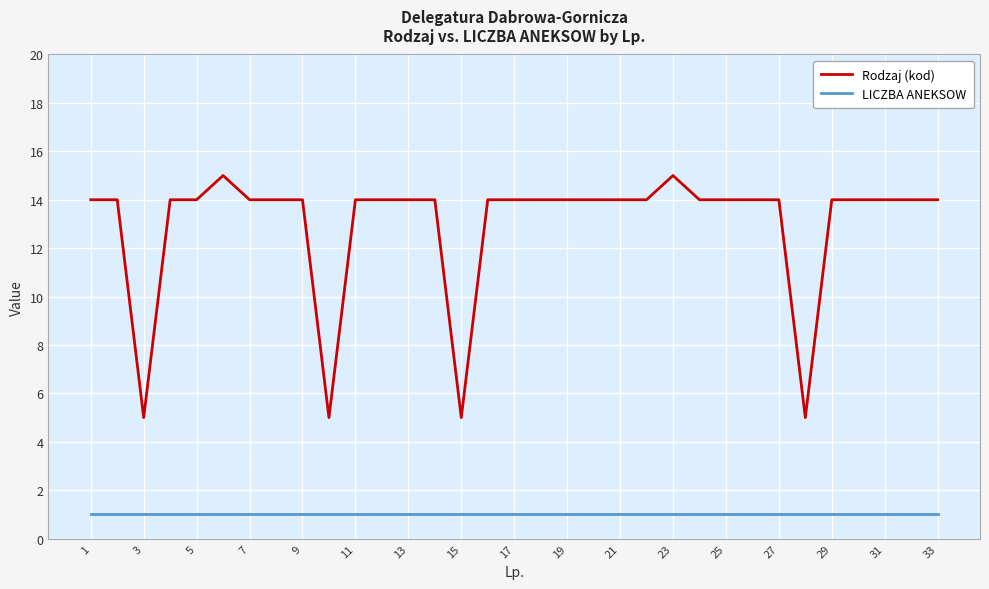

Which series has the largest total across all categories?

Rodzaj (kod)